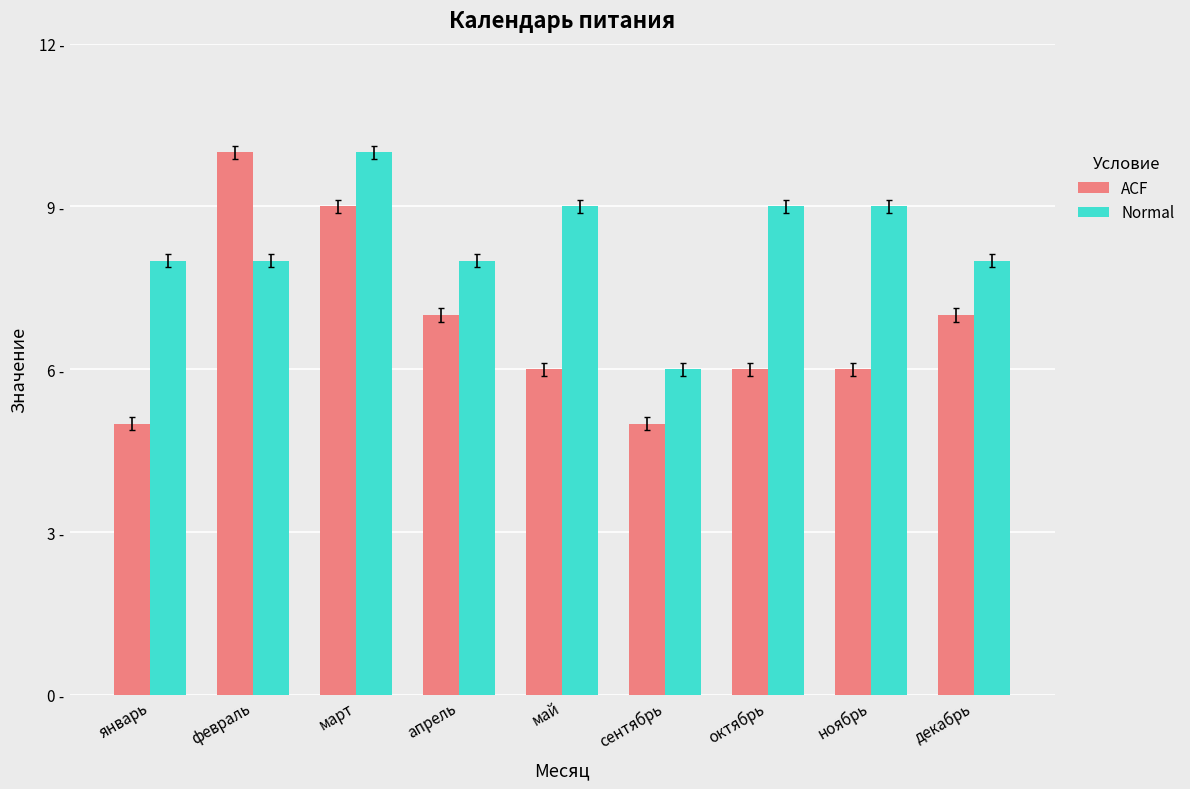

Which series has the largest total across all categories?

Normal